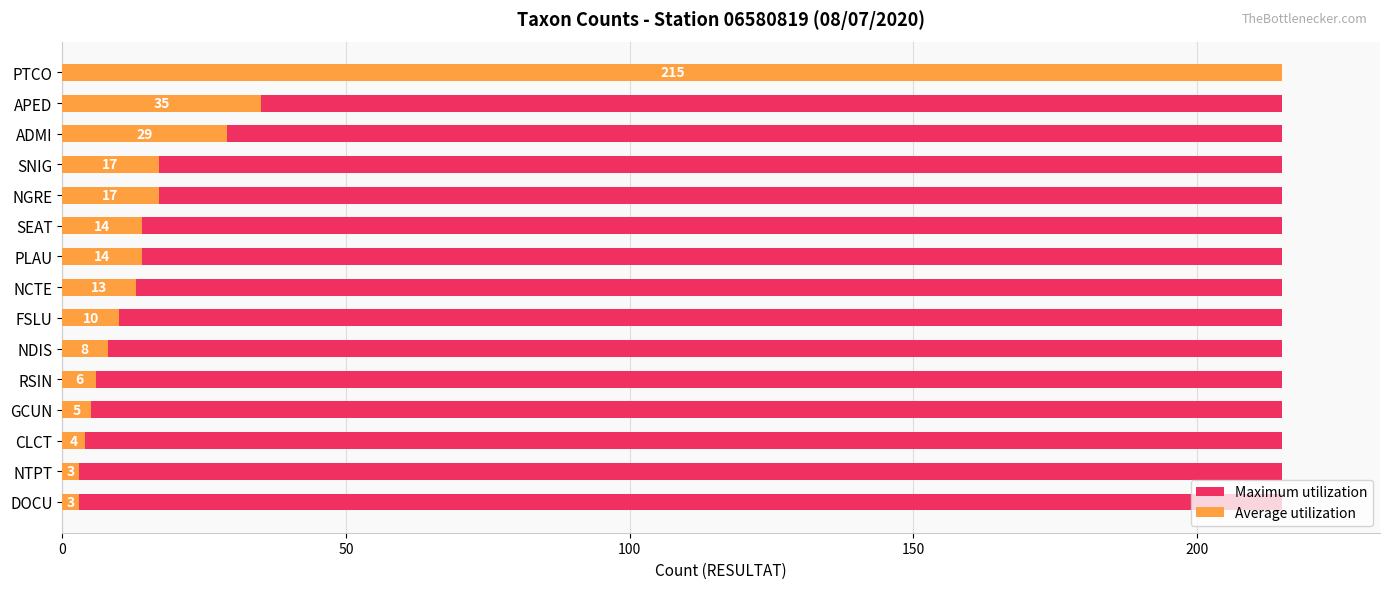

How many bars are there in each group?

2